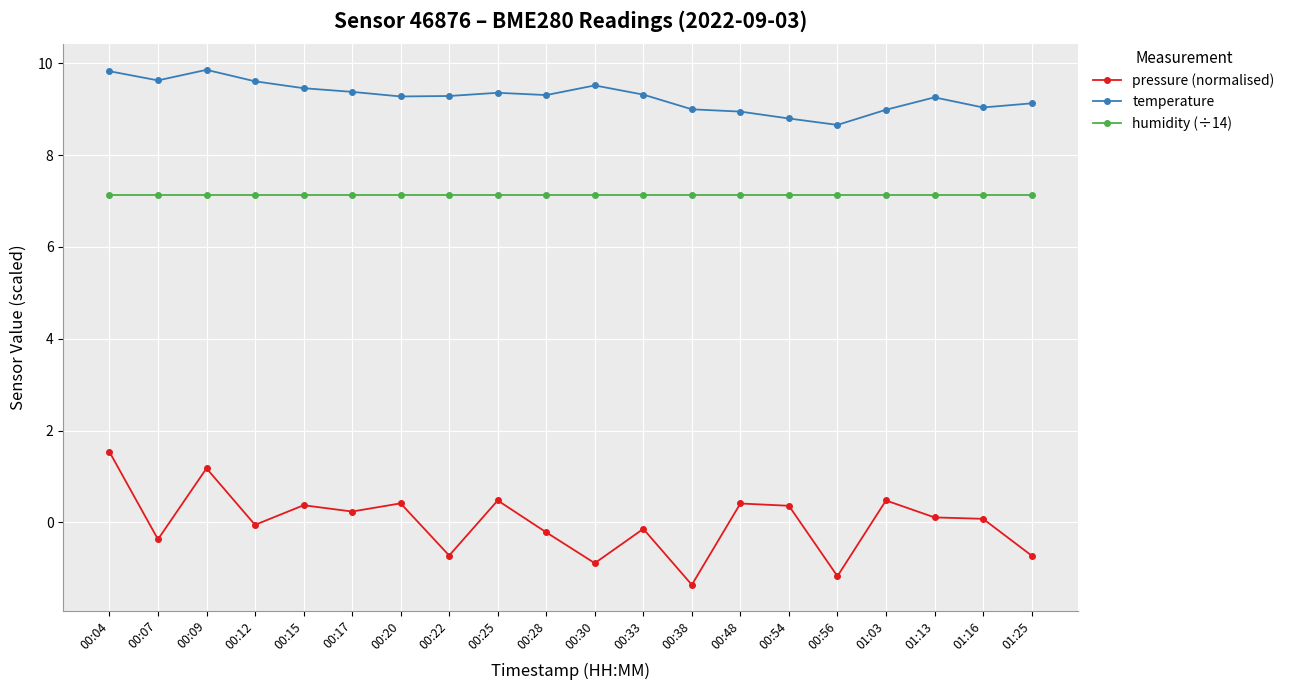

True or false: humidity (÷14) and temperature cross at least once.

False